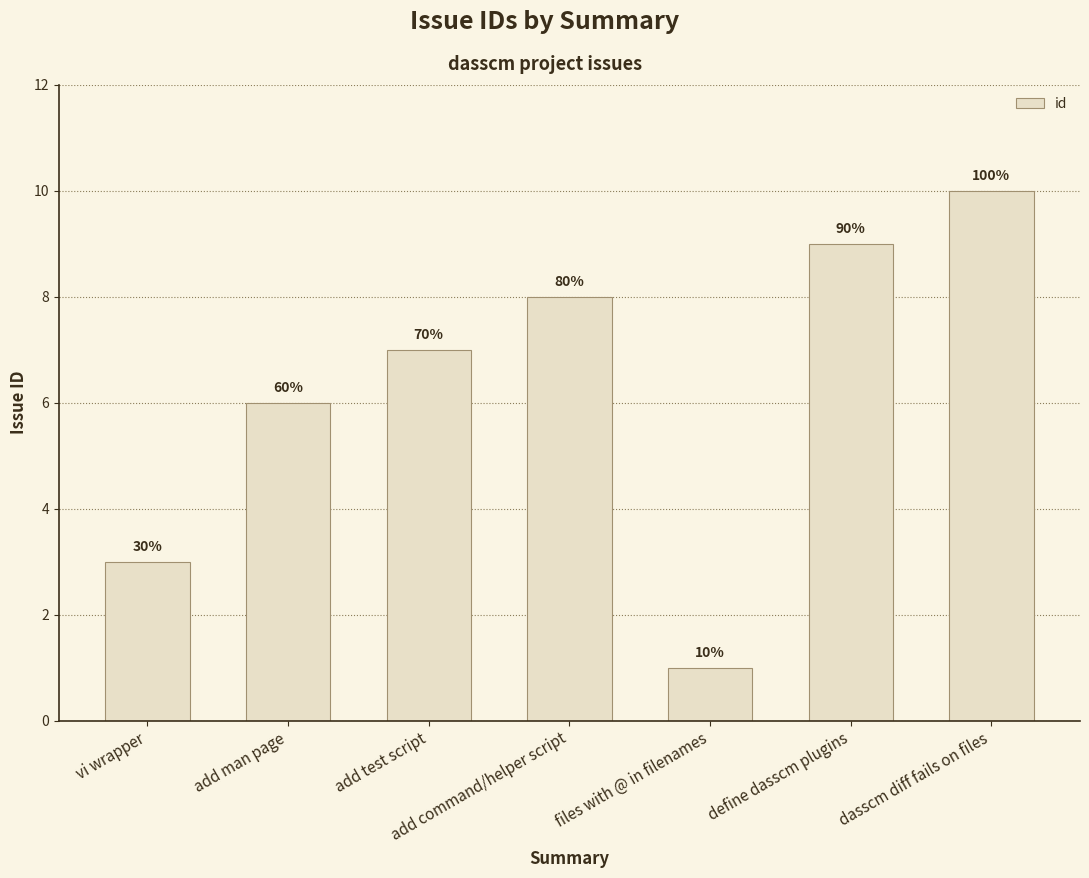

How many bars are there in total?

7